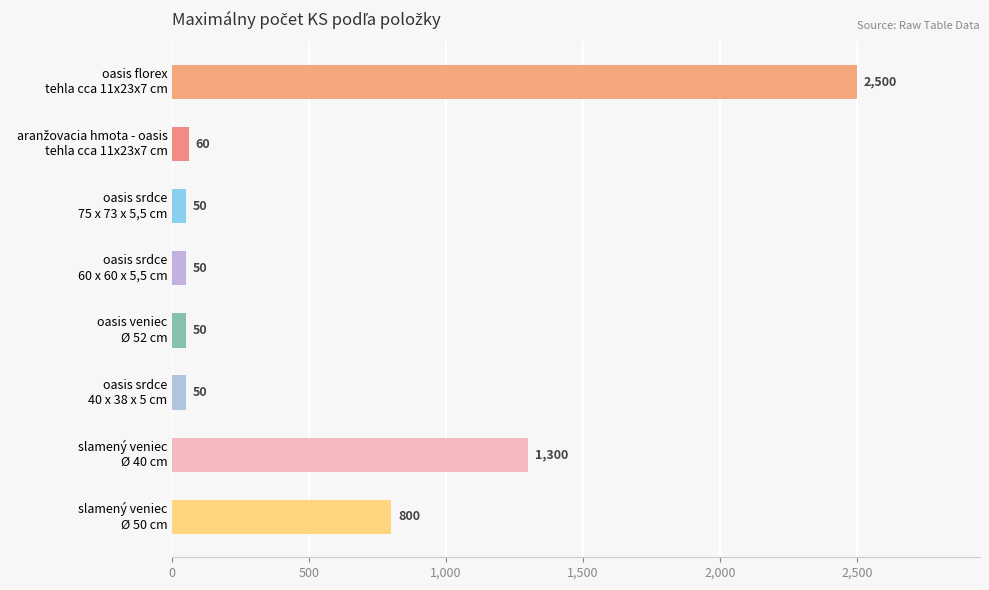

What is the sum of all values?

4860